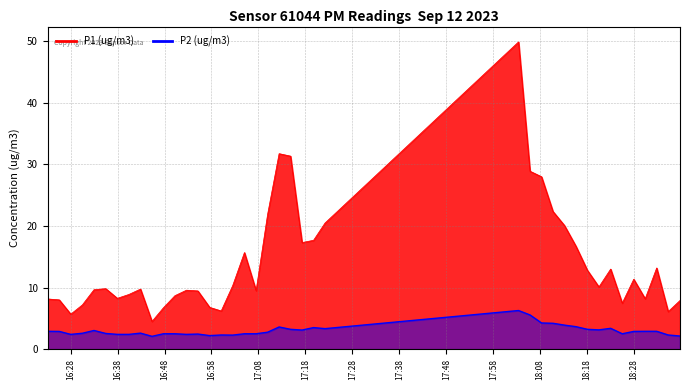

What is the label of the 8th point from the left?

2023-09-12T16:40:25